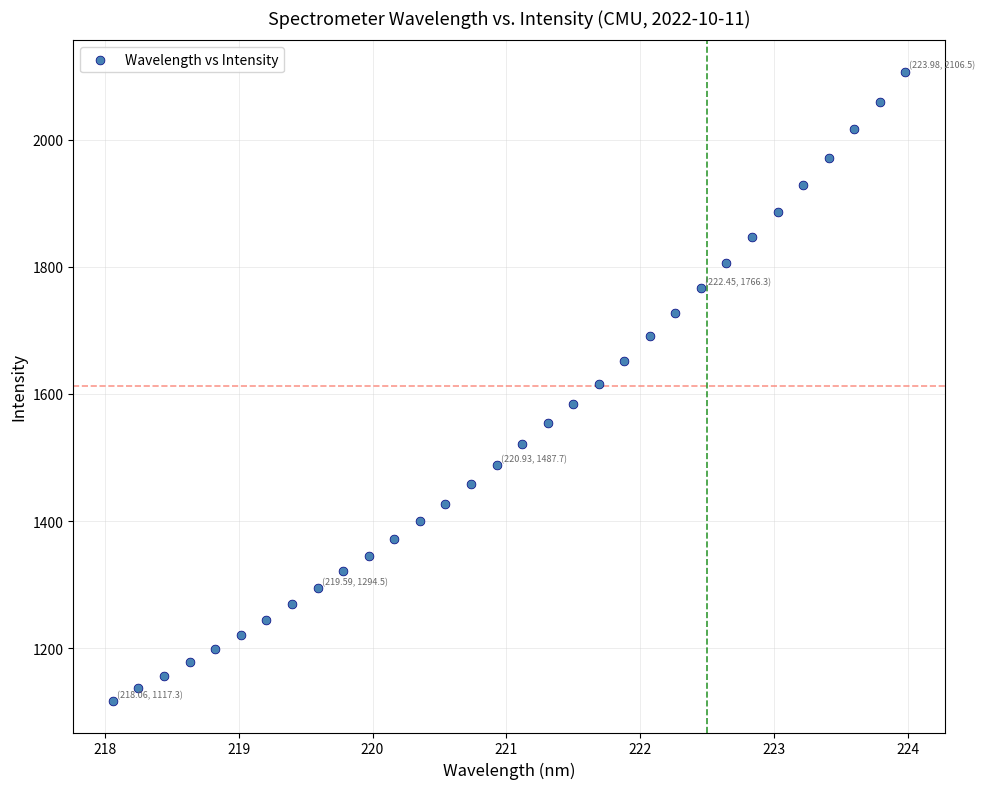

What is the range of Y values (max minus min)?

989.2